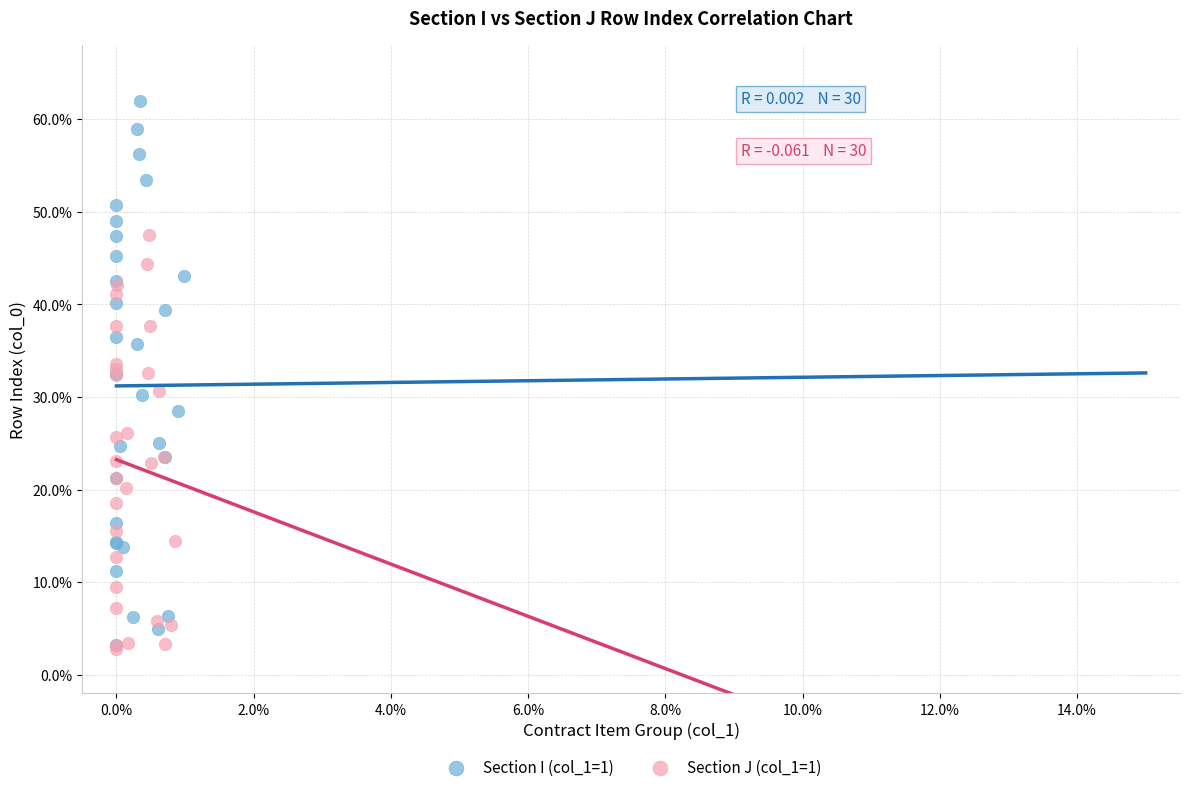

Which series contains the highest Y value?

Section I (col_1=1)